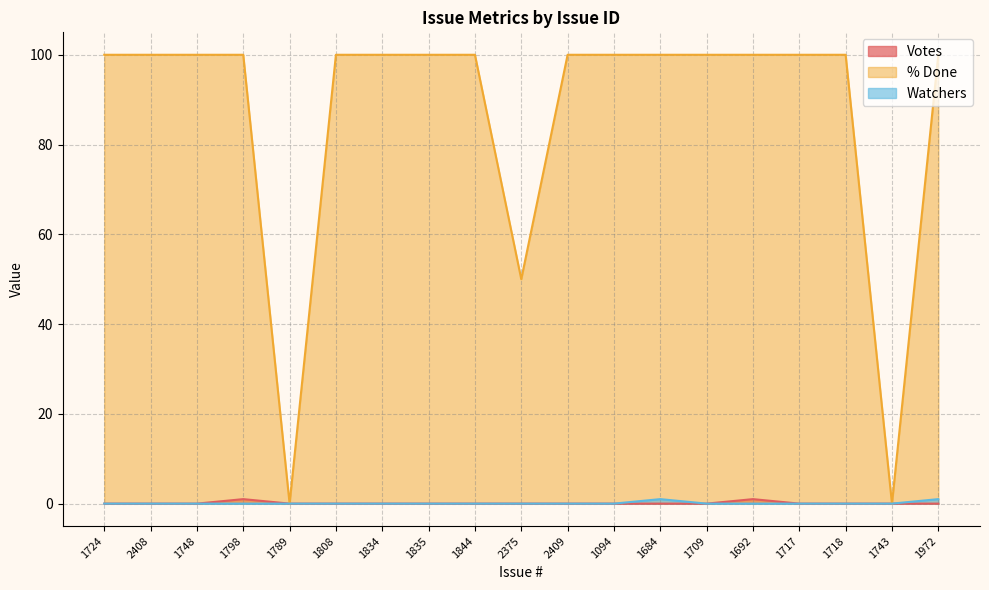

True or false: % Done and Watchers cross at least once.

False